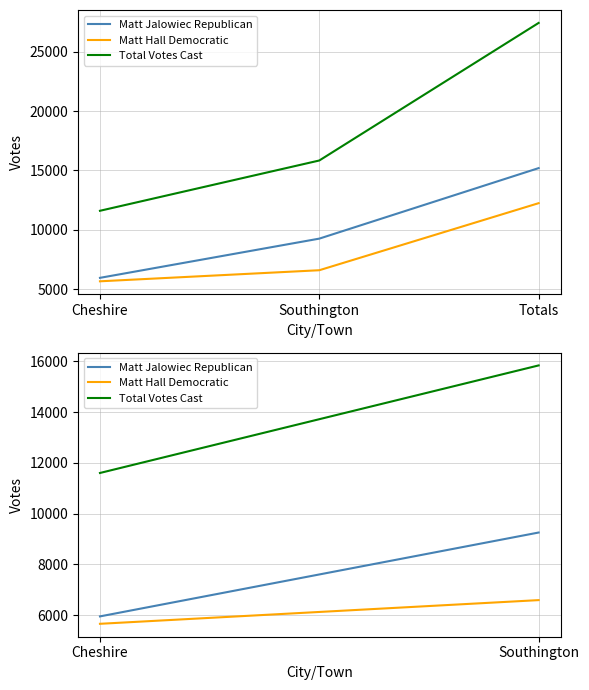

Is the value of Matt Jalowiec Republican at Cheshire greater than the value of Total Votes Cast at Cheshire?

No